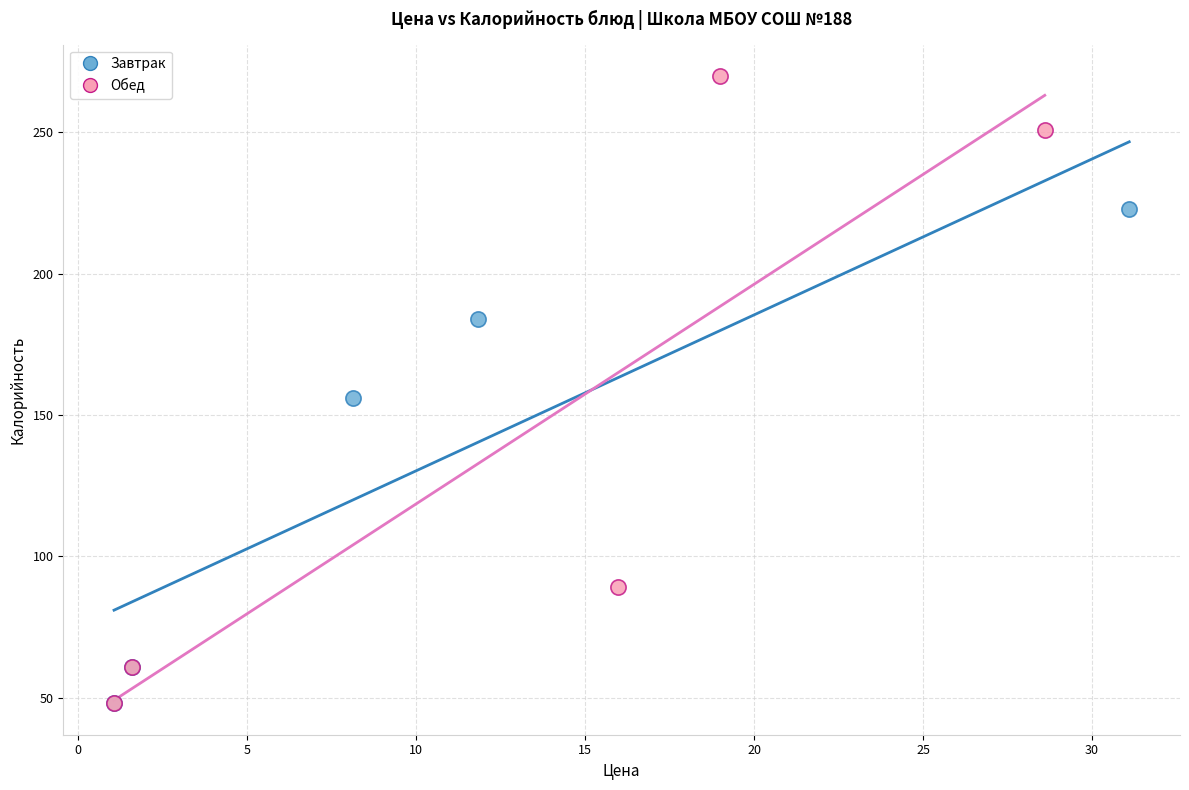

What are all the series names shown in the legend?

Завтрак, Обед